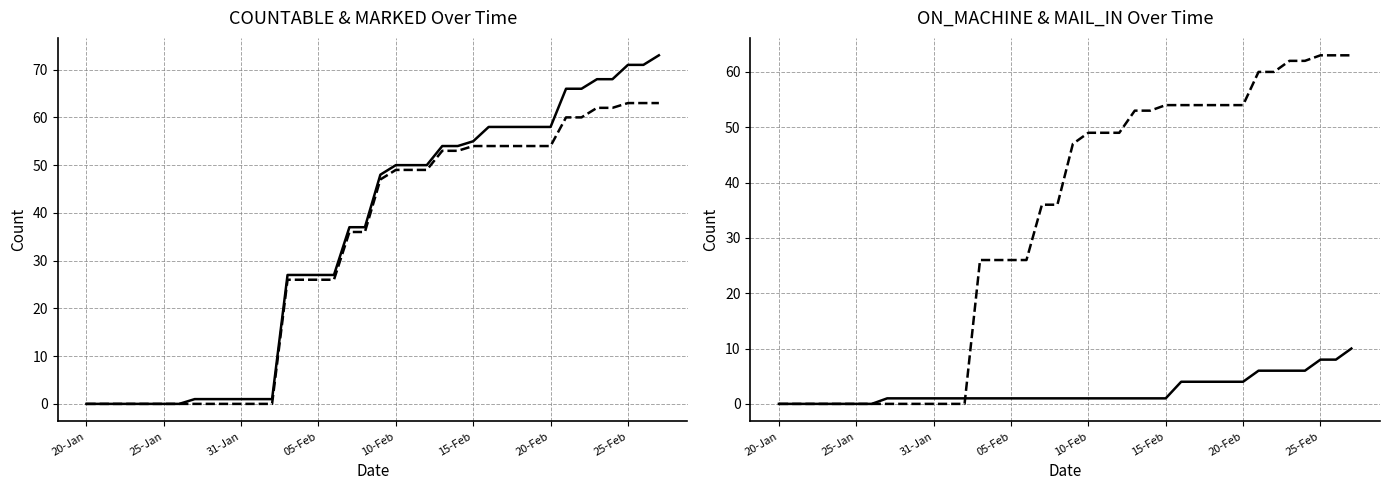

How many positive values does the MAIL_IN series have?

25